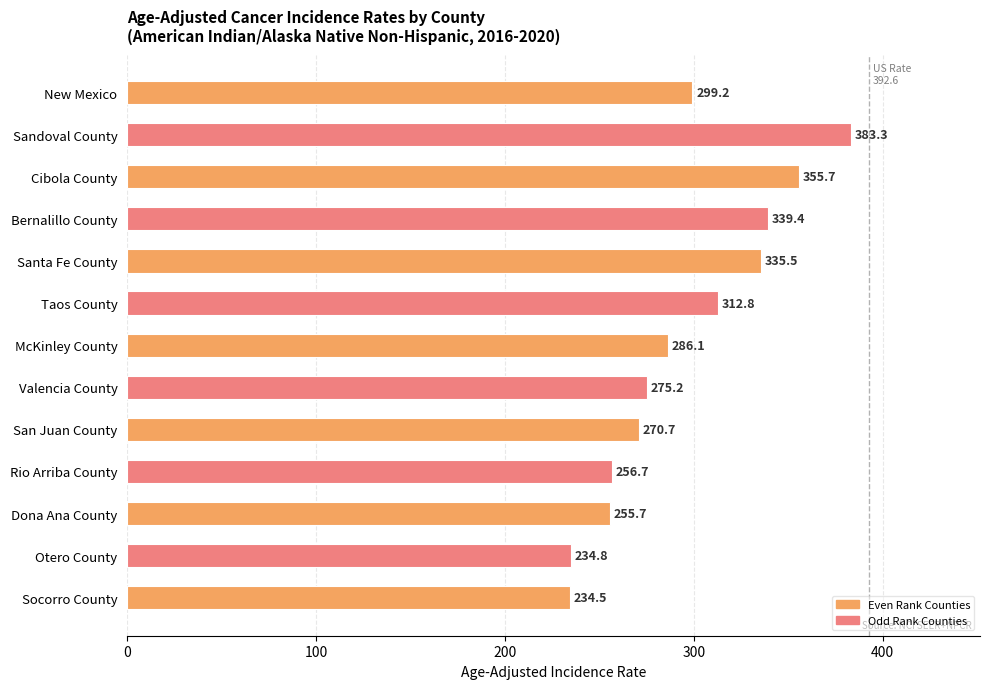

What is the minimum value shown in the chart?

234.5